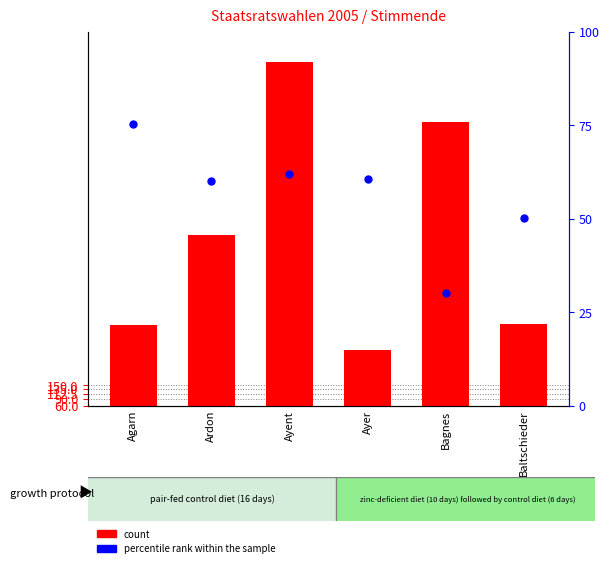

What are all the series names shown in the legend?

count, percentile rank within the sample